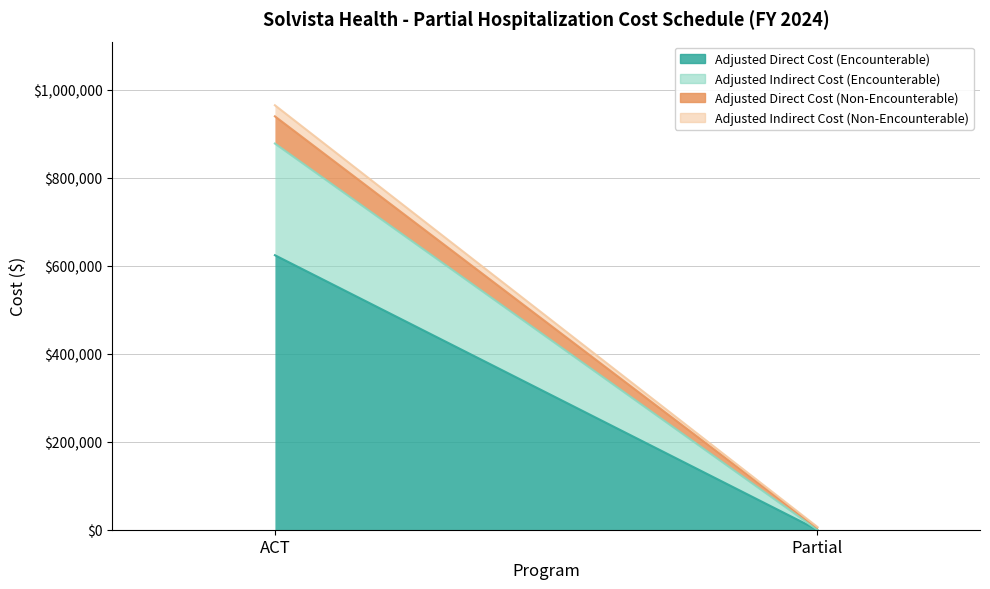

Which series has the largest total across all categories?

Adjusted Direct Cost (Encounterable)